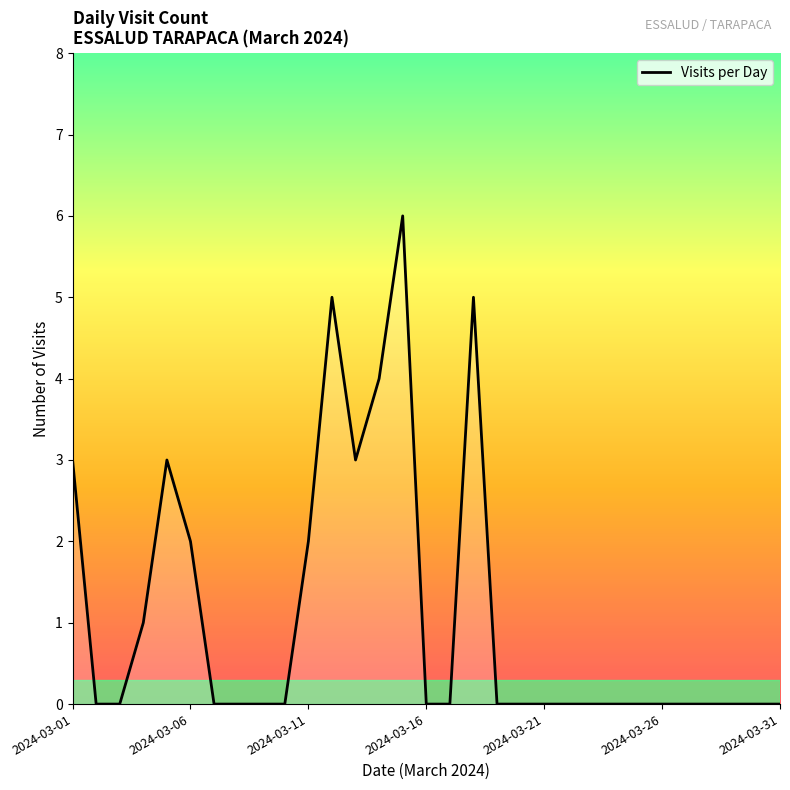

What is the maximum value shown in the chart?

6